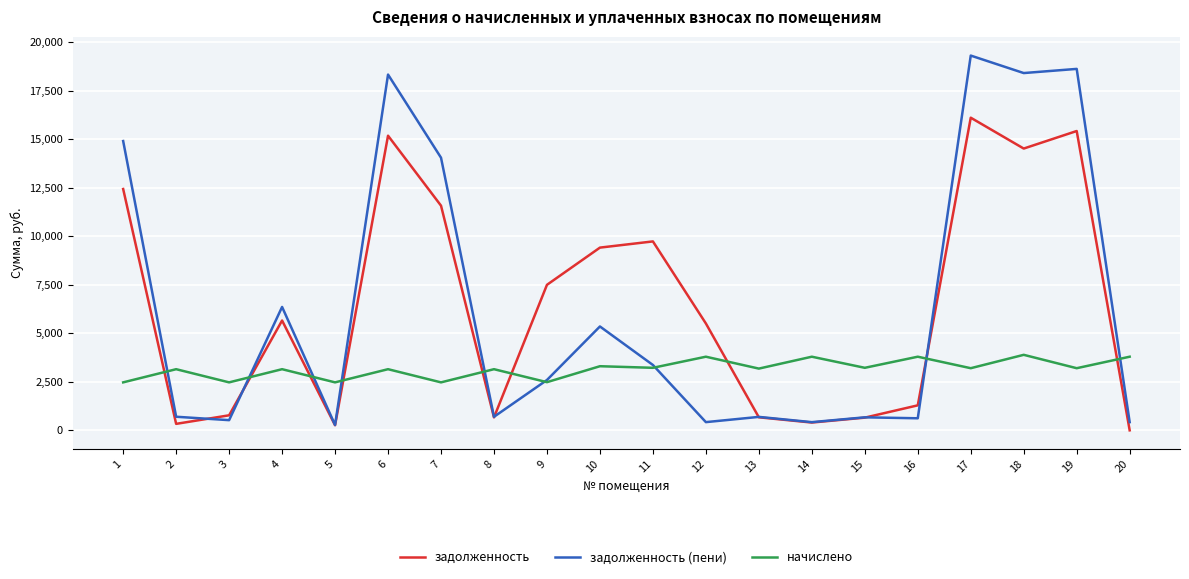

What is the spread (max minus min) of values at 10?

6108.6